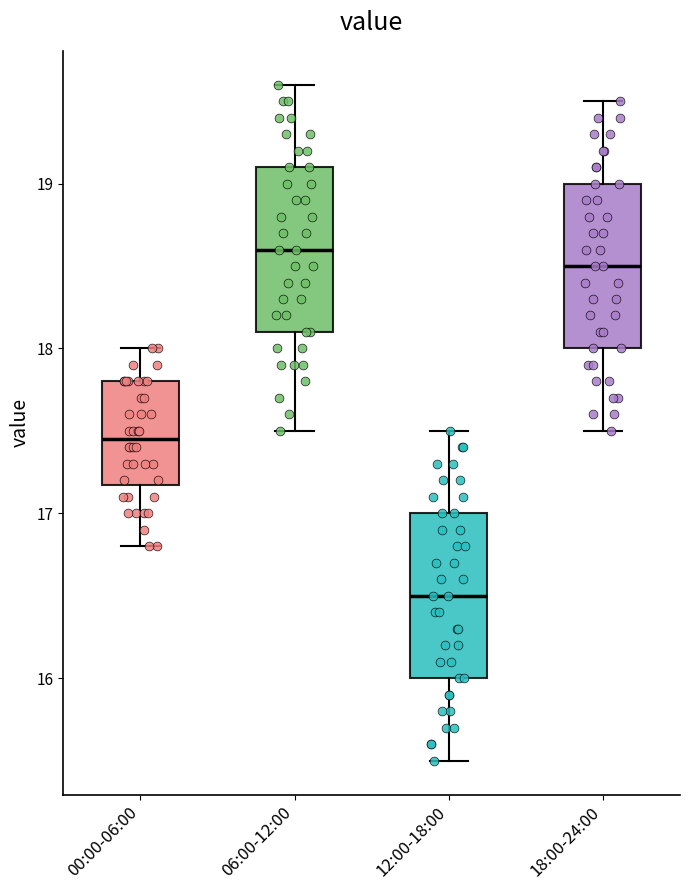

Reading left to right, read every box against the y-axis: the position of its median line, the range the box covers, and the ends of its whiskers. The values are not printed on the chart, so give them approximately, as read against the axis.

00:00-06:00: median 17.5, box 17.2 to 17.8, whiskers 16.8 to 18.0
06:00-12:00: median 18.6, box 18.1 to 19.1, whiskers 17.5 to 19.6
12:00-18:00: median 16.5, box 16.0 to 17.0, whiskers 15.5 to 17.5
18:00-24:00: median 18.5, box 18.0 to 19.0, whiskers 17.5 to 19.5